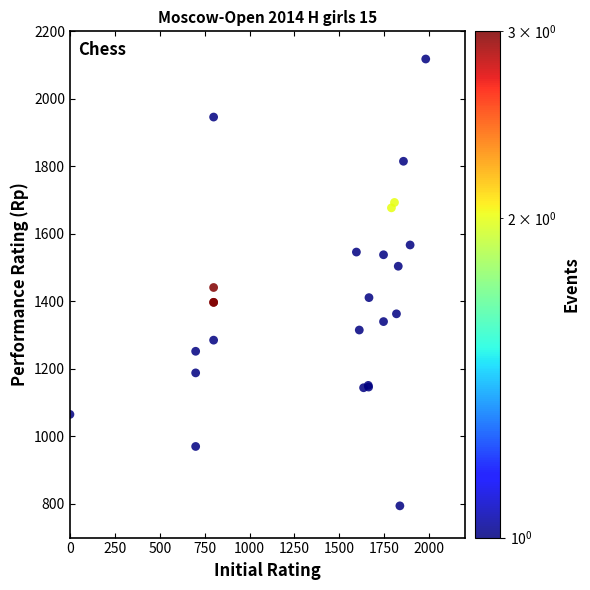

What Y value in the scatter plot is closest to 1456?

1441